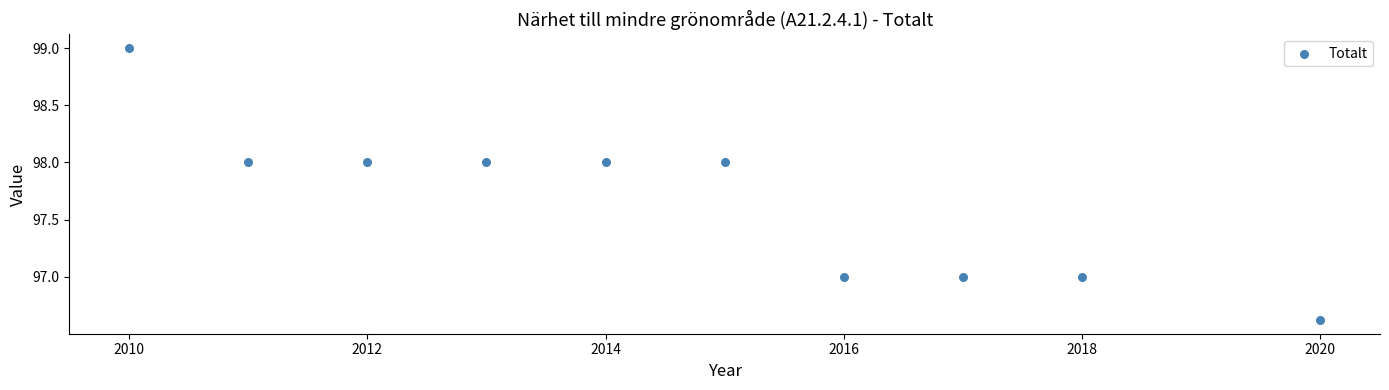

What is the average Y value?

97.7